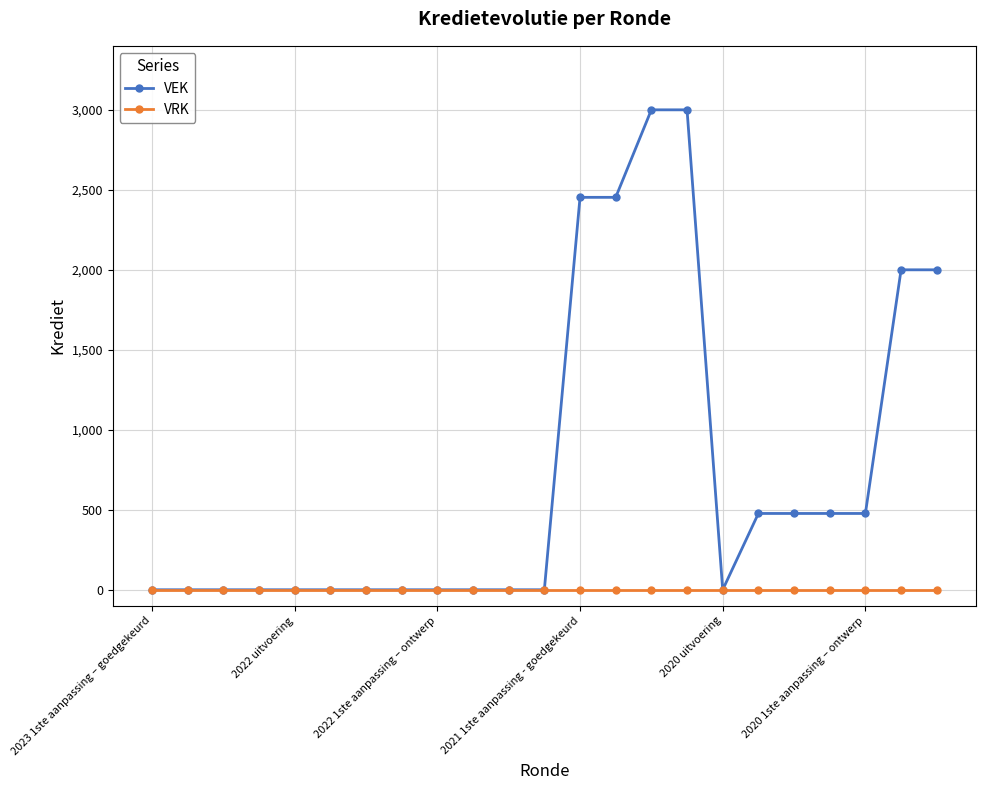

What is the maximum value shown in the chart?

3000